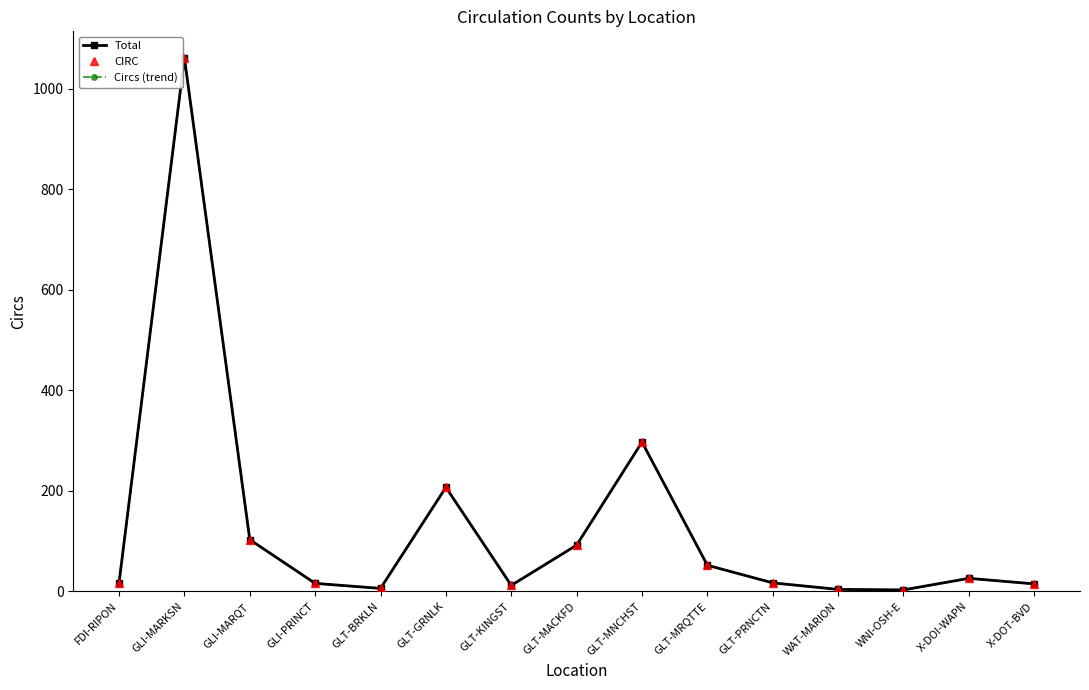

Is this an area chart (filled region under the line)?

No